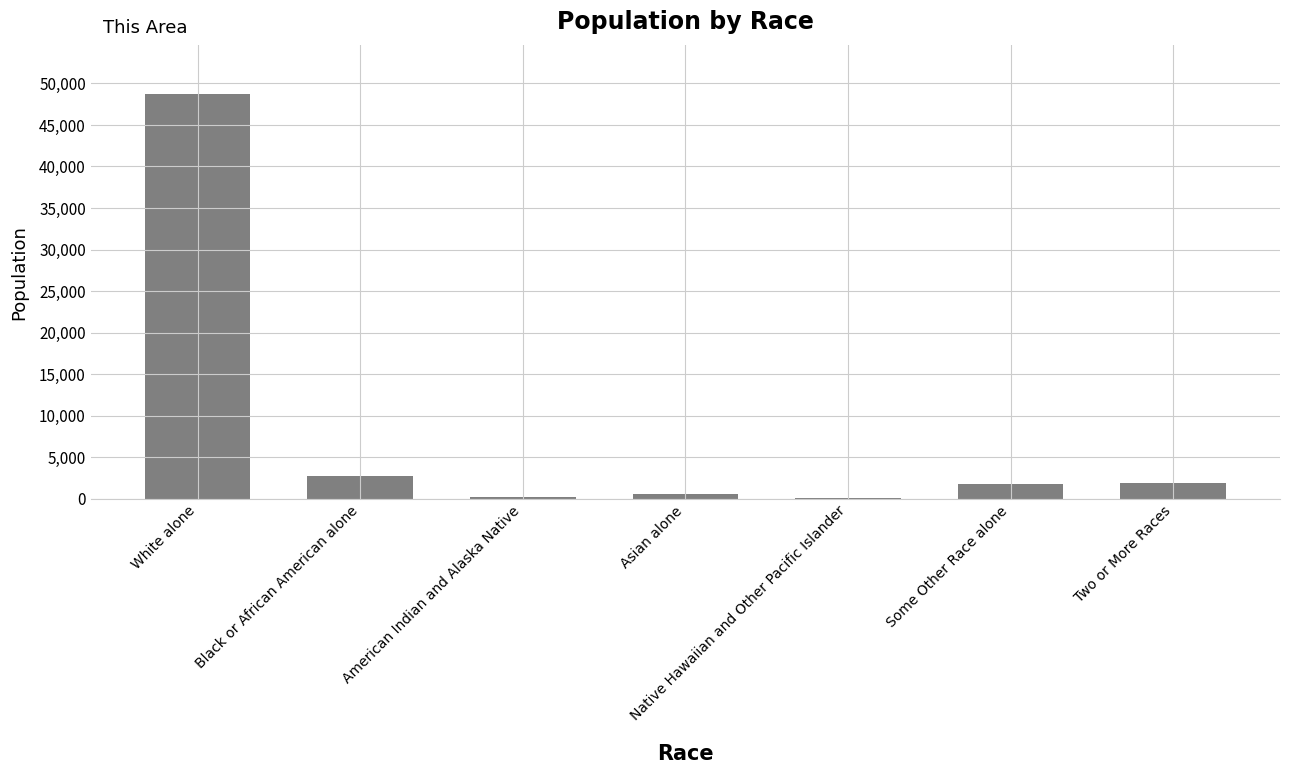

What is the sum of all values?

55874